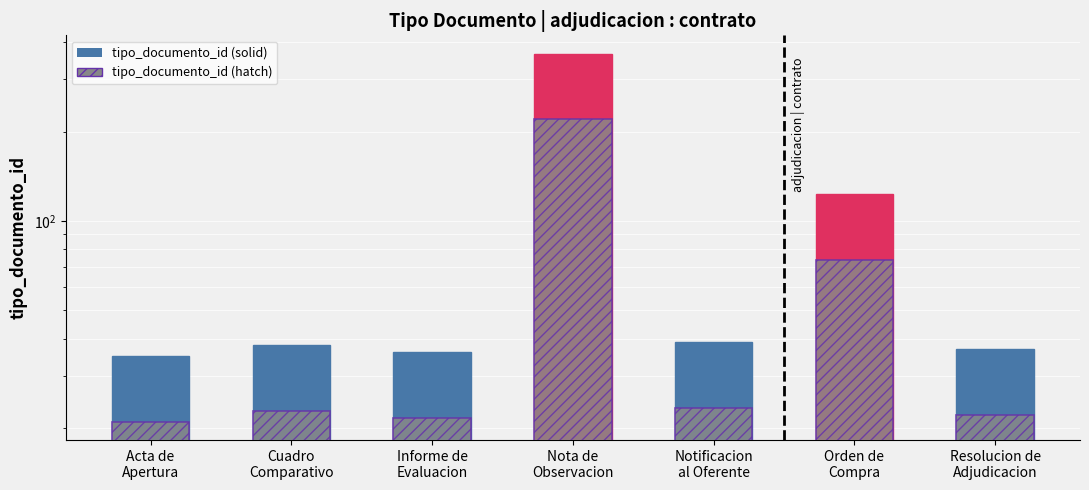

Count the number of categories in the chart.

7